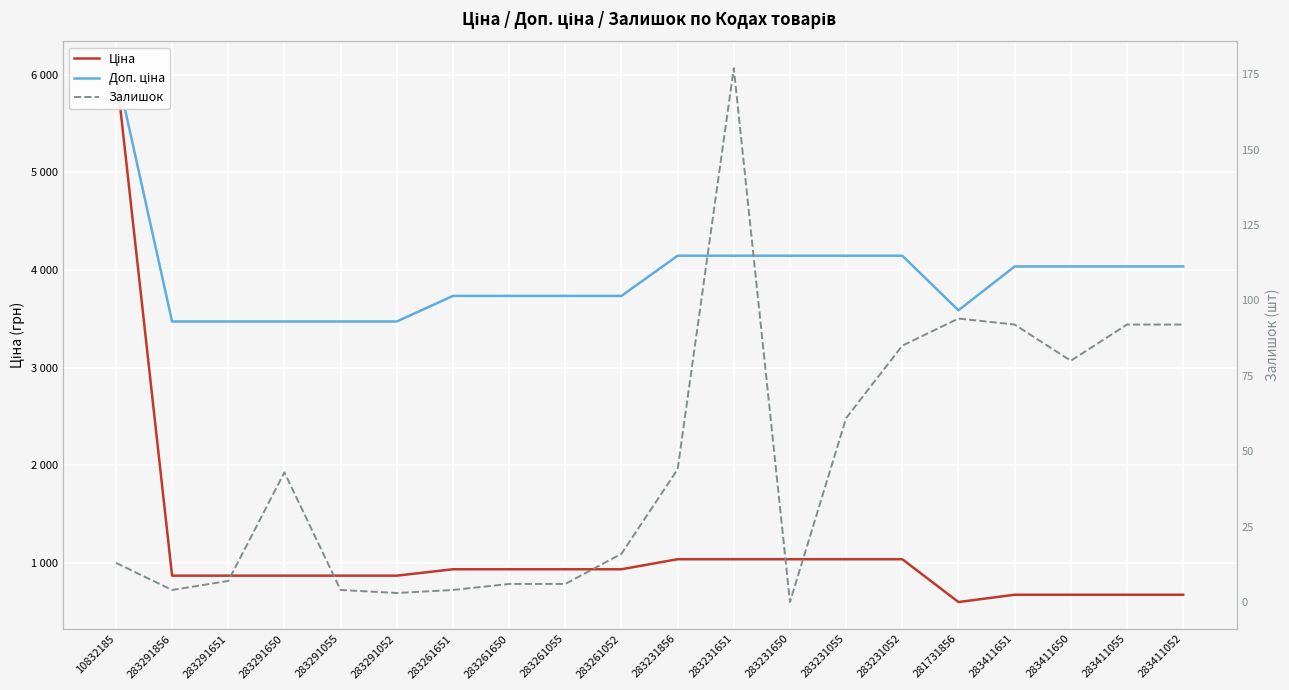

What position from the left is 283231651?

12